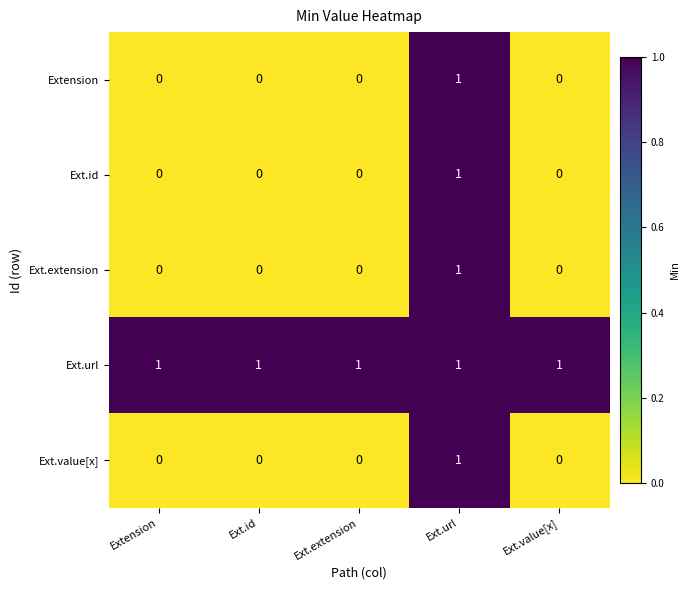

Reading left to right, transcribe all the data shown in this chart.

Extension: Extension=0	Ext.id=0	Ext.extension=0	Ext.url=1	Ext.value[x]=0
Ext.id: Extension=0	Ext.id=0	Ext.extension=0	Ext.url=1	Ext.value[x]=0
Ext.extension: Extension=0	Ext.id=0	Ext.extension=0	Ext.url=1	Ext.value[x]=0
Ext.url: Extension=1	Ext.id=1	Ext.extension=1	Ext.url=1	Ext.value[x]=1
Ext.value[x]: Extension=0	Ext.id=0	Ext.extension=0	Ext.url=1	Ext.value[x]=0